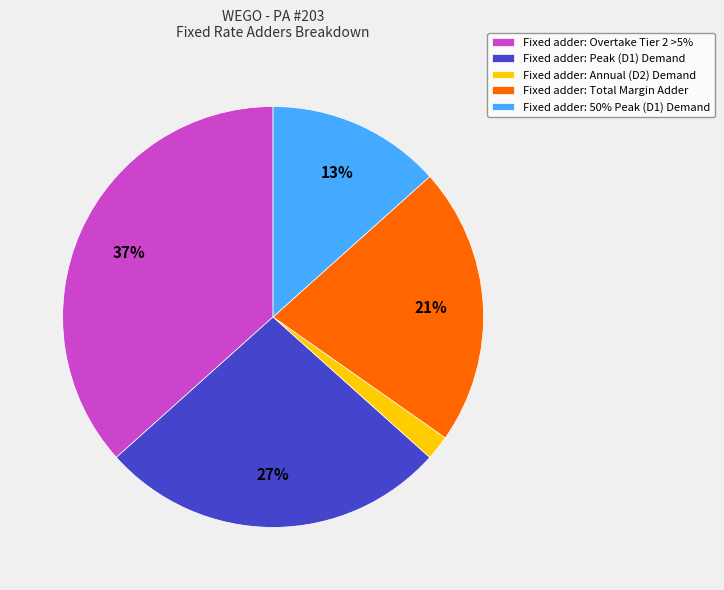

Rank the categories by value from highest to lowest.

Fixed adder: Overtake Tier 2 >5%, Fixed adder: Peak (D1) Demand, Fixed adder: Total Margin Adder, Fixed adder: 50% Peak (D1) Demand, Fixed adder: Annual (D2) Demand